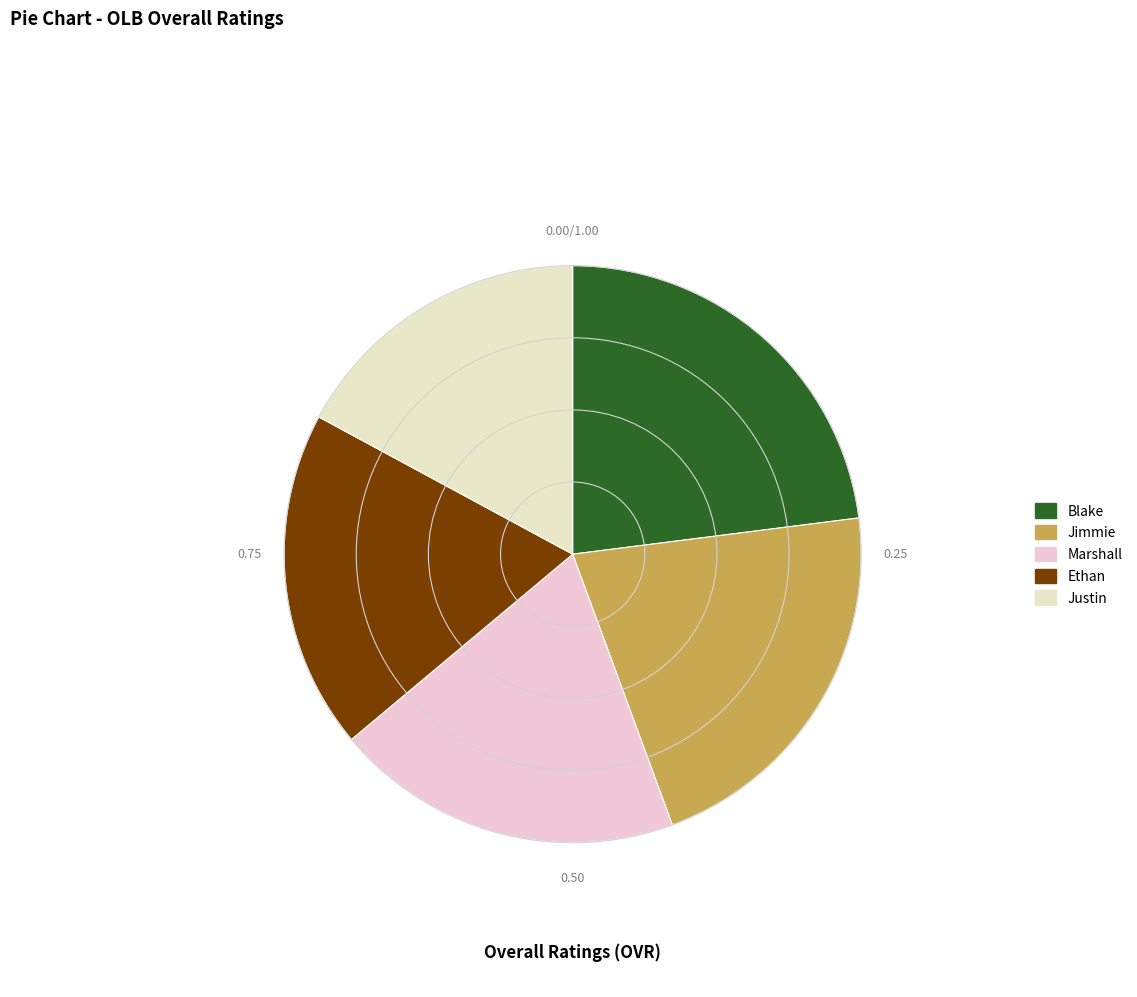

How many segments does this pie chart have?

5